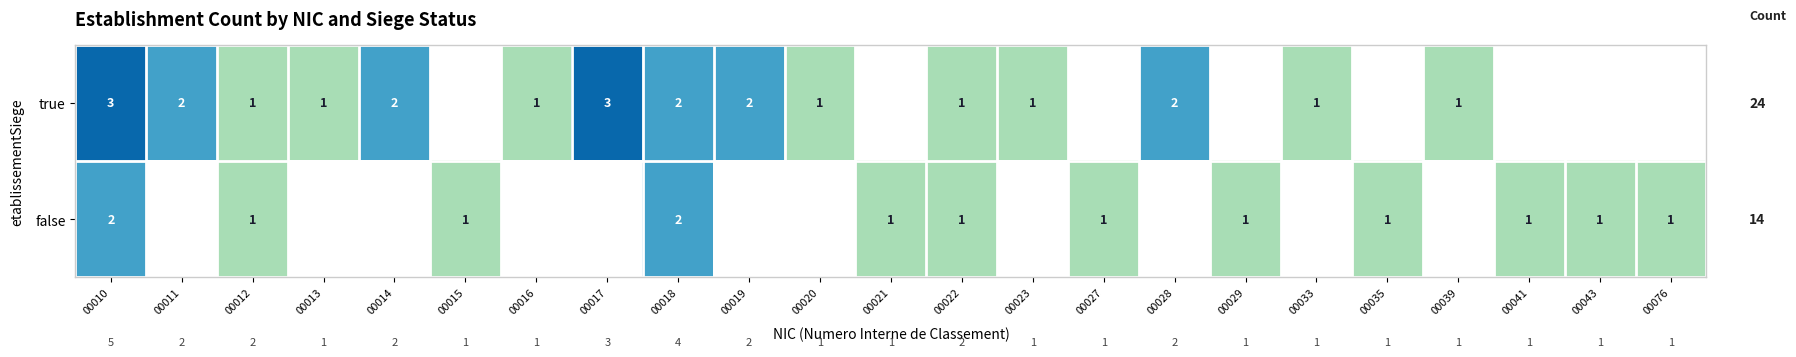

True or false: true has a value of 1 at 00012.

True